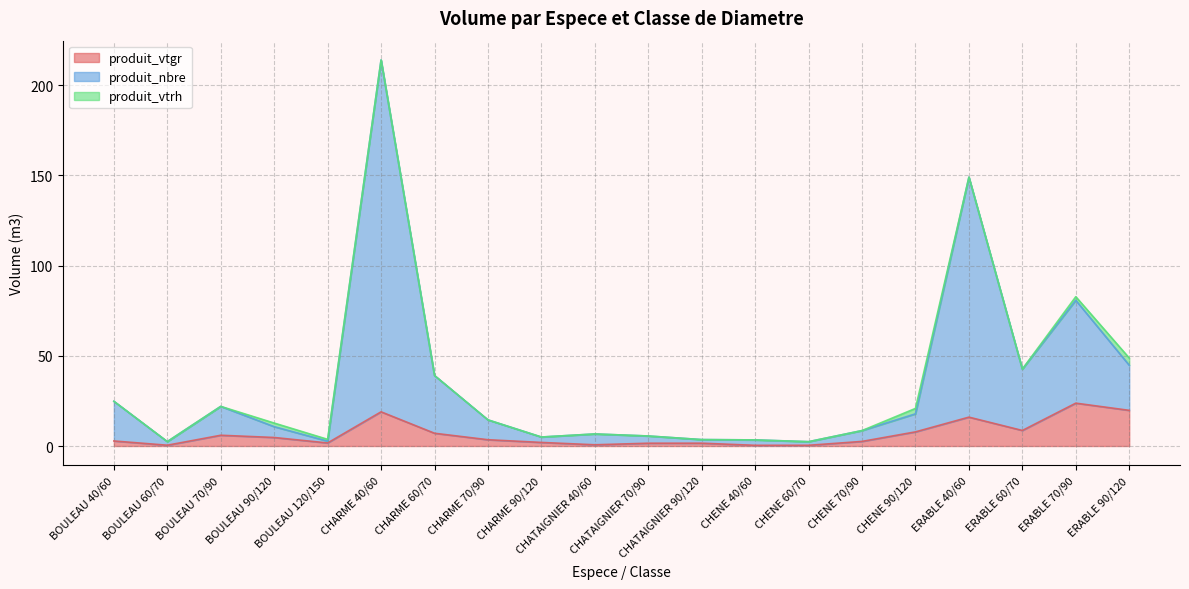

Where does the produit_nbre series first go above 14?

BOULEAU 40/60